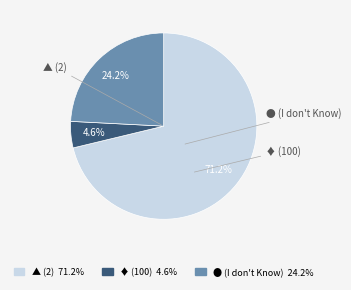

How many slices are in this pie chart?

3